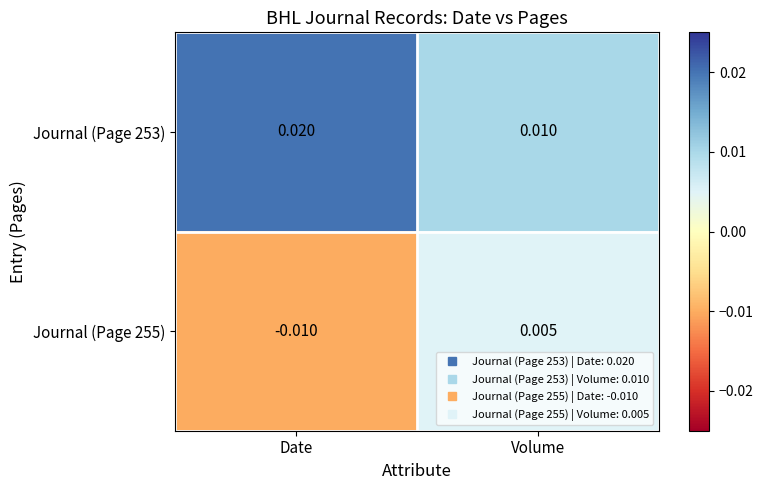

Count the number of data series in this chart.

2